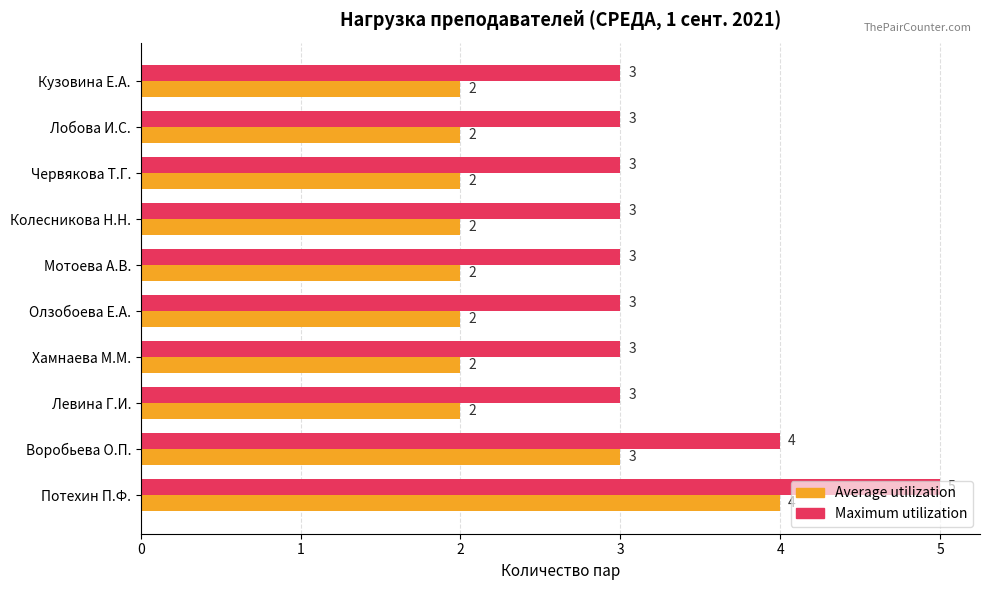

The Average utilization series shows 1 at Мотоева А.В.. True or false?

False